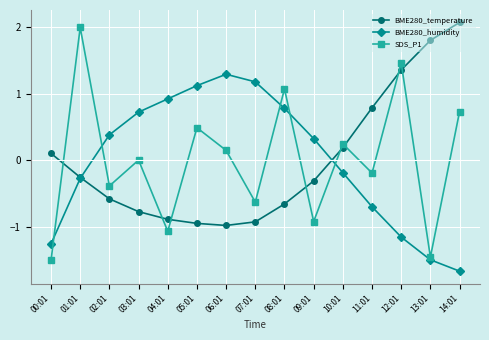

What is the label of the 10th point from the right?

05:01